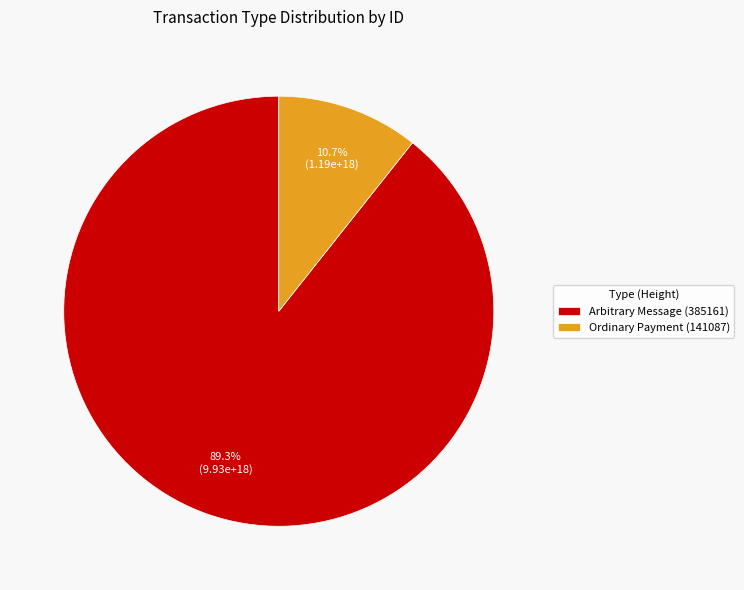

How many segments does this pie chart have?

2